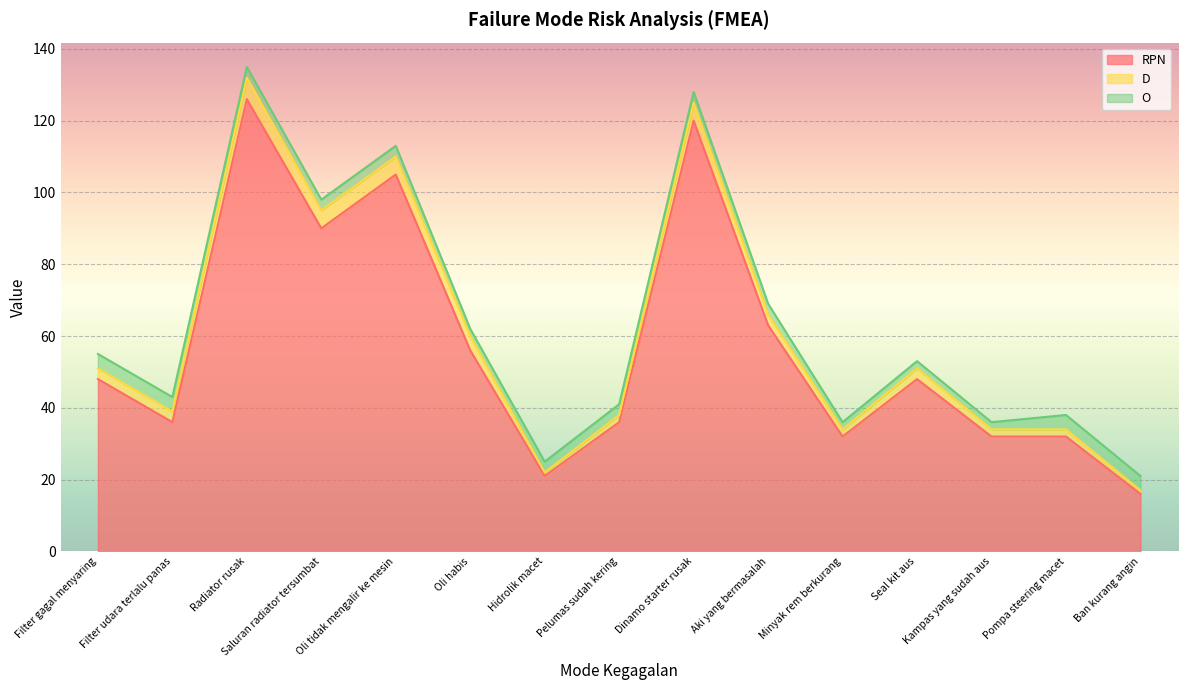

Which category has the highest value across all series?

Radiator rusak